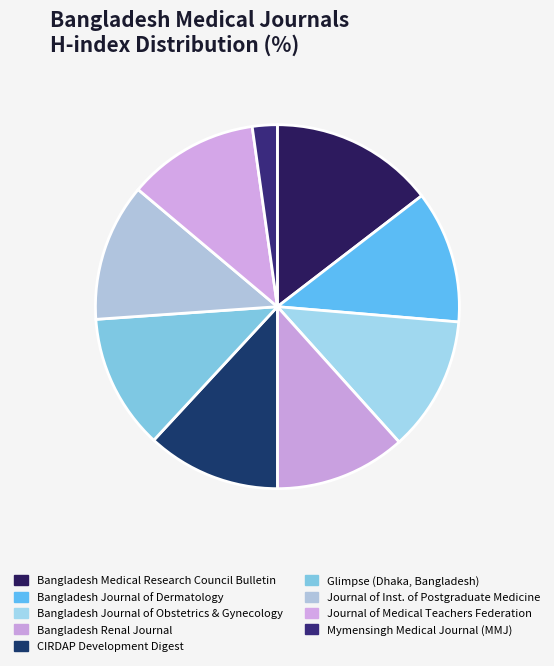

Rank the categories by value from highest to lowest.

Bangladesh Medical Research Council Bulletin, Journal of Institute of Postgraduate Medicine, Bangladesh Journal of Obstetrics and Gynecology, Glimpse (Dhaka, Bangladesh), CIRDAP Development Digest, Bangladesh Journal of Dermatology, Bangladesh Renal Journal, Journal of Medical Teachers Federation, Mymensingh Medical Journal (MMJ)